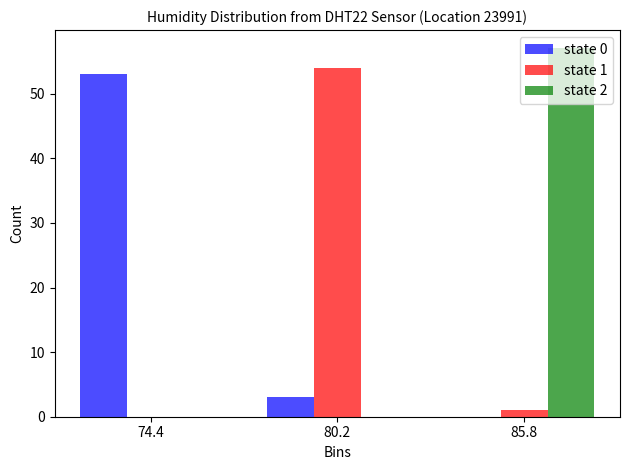

The state 0 series shows 53 at 74.4. True or false?

True